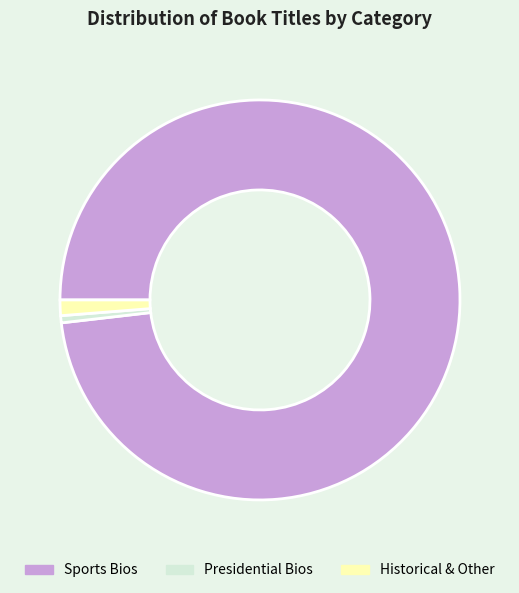

The Presidential Bios slice represents 12% of the pie. True or false?

False